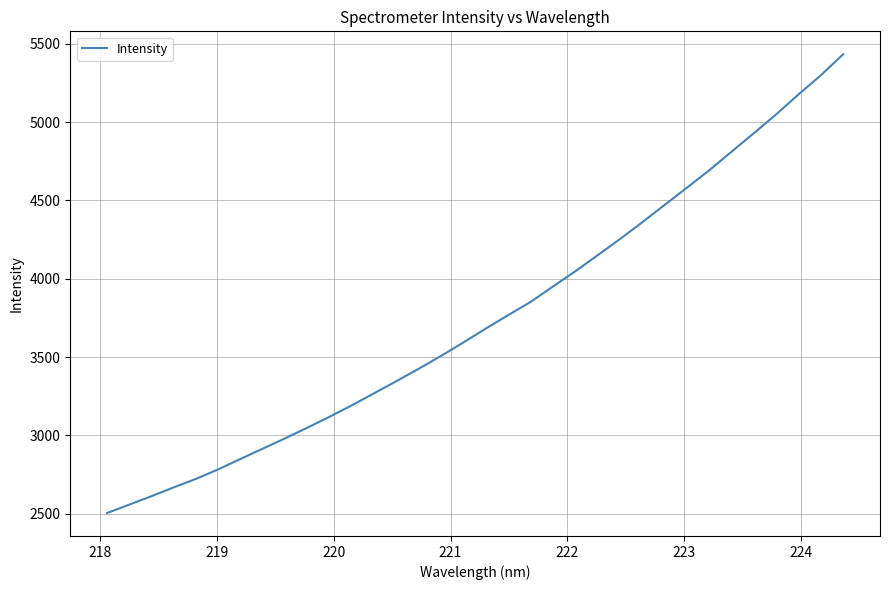

What is the maximum value shown in the chart?

5432.8